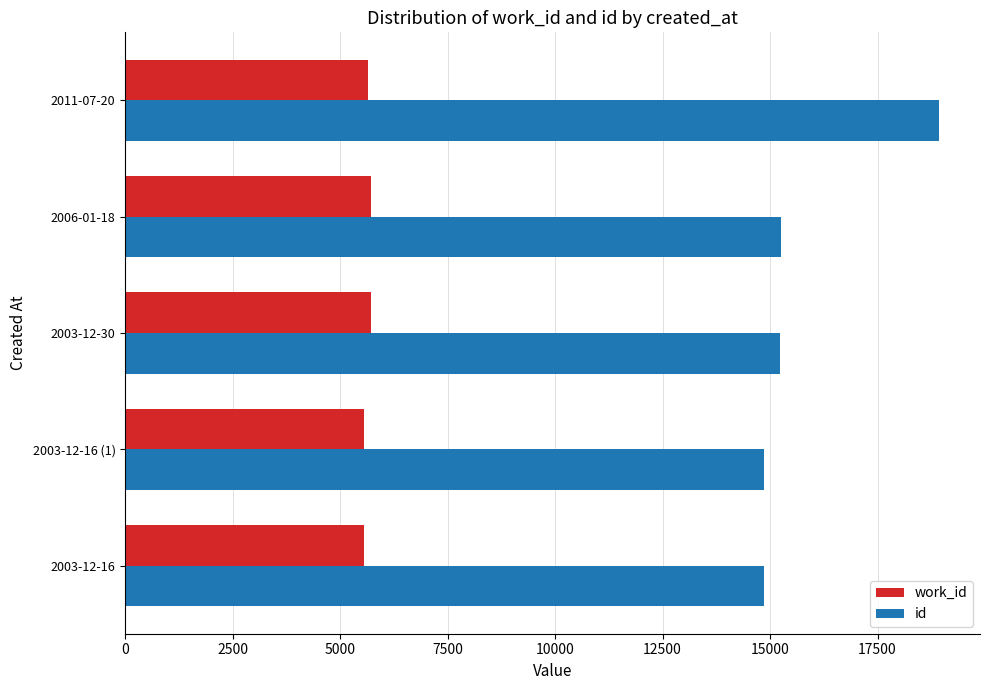

The value of id at 2003-12-30 is 15232. True or false?

True